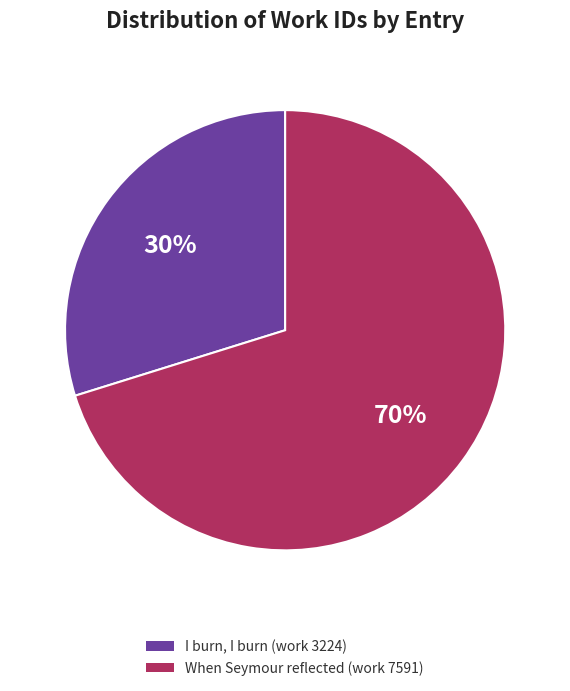

What is the smallest slice in the pie chart?

I burn, I burn (work 3224)